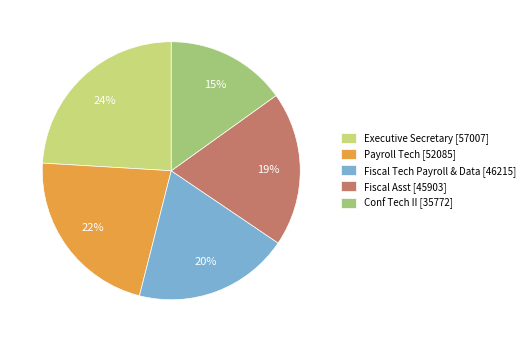

The Conf Tech II slice represents 26% of the pie. True or false?

False